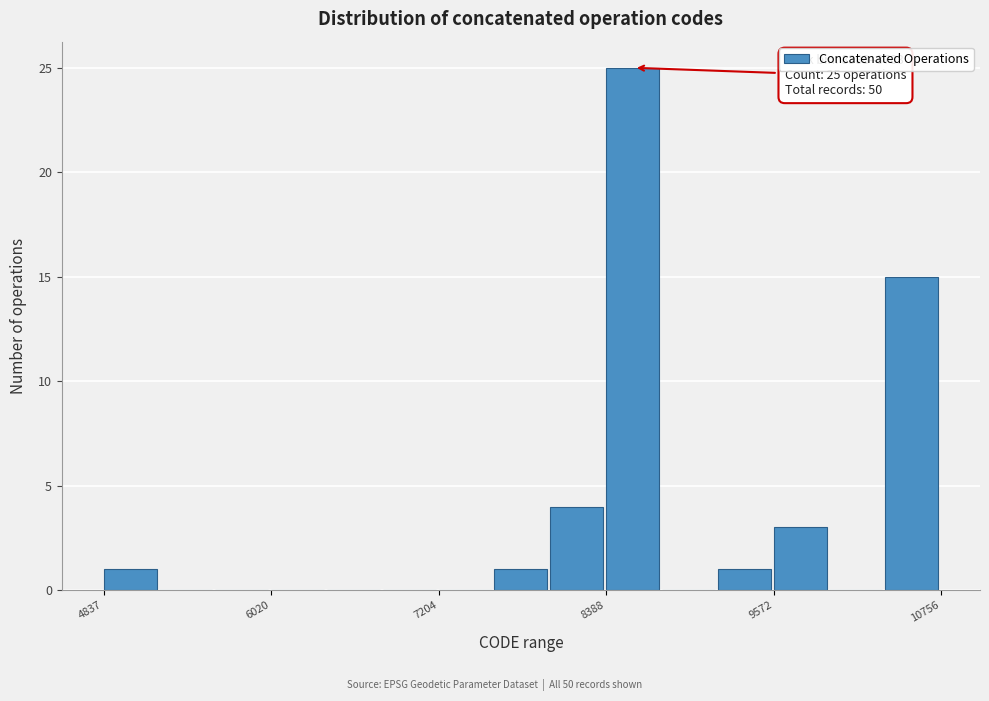

Around what value on the x-axis is the tallest bar? Give the approximate position of its centre, as read against the axis.

8600